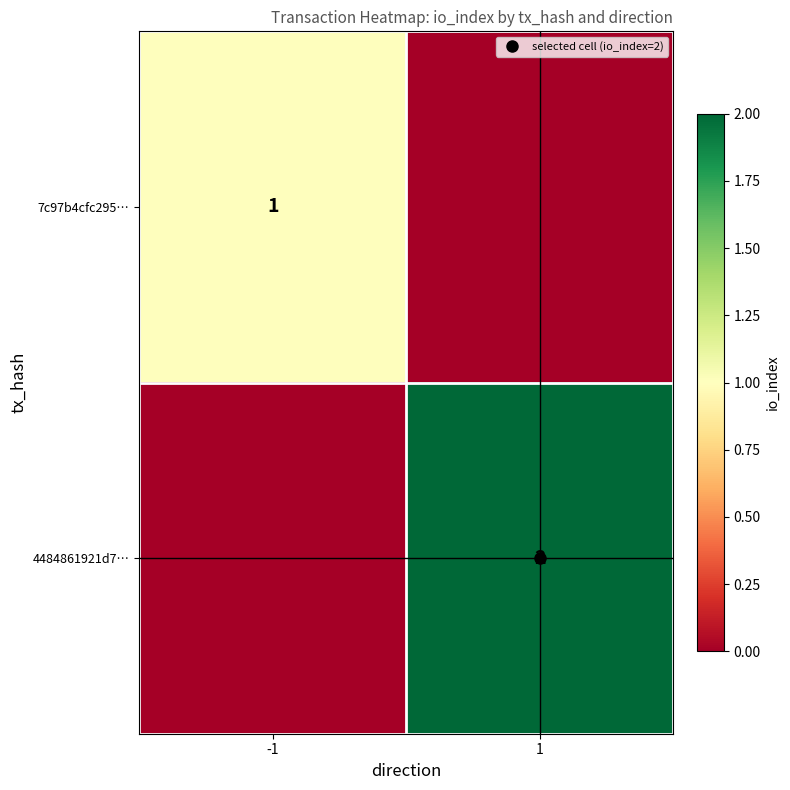

Is the value of 4484861921d7… at 1 greater than the value of 7c97b4cfc295… at -1?

Yes